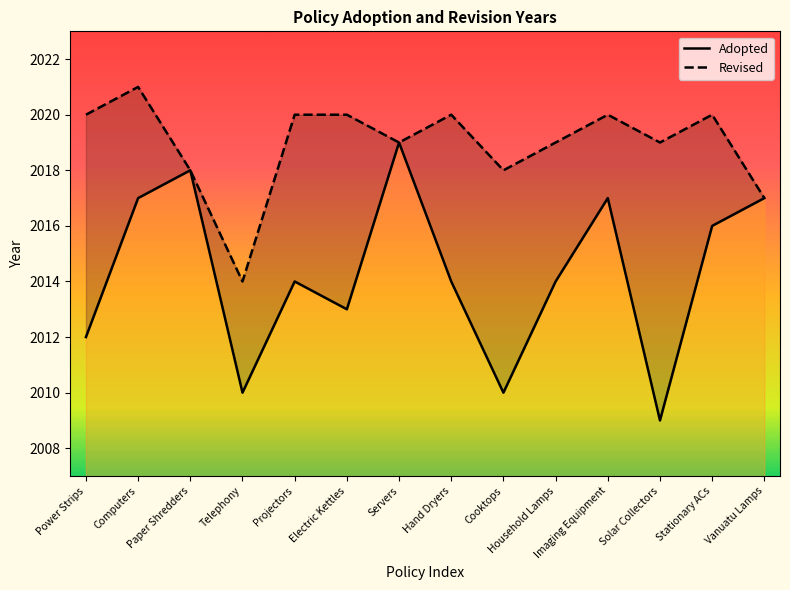

What is the difference between the maximum and minimum values in the Revised series?

7